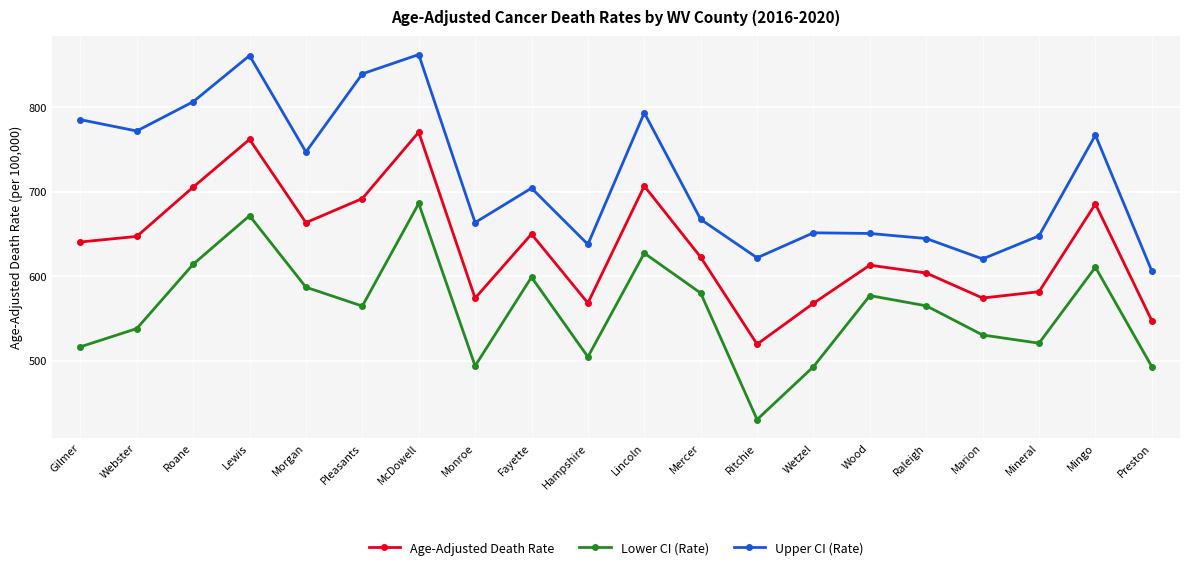

Rank the series by their average value, from lowest to highest.

Lower CI (Rate), Age-Adjusted Death Rate, Upper CI (Rate)